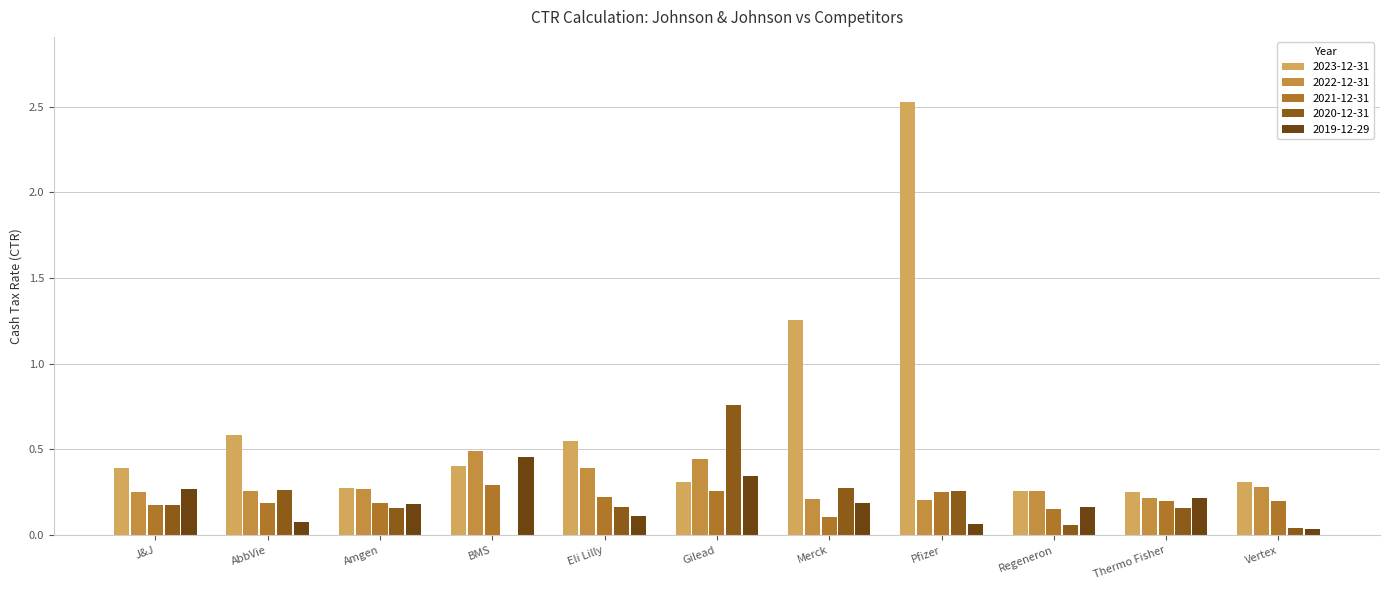

What are all the series names shown in the legend?

2023-12-31, 2022-12-31, 2021-12-31, 2020-12-31, 2019-12-29